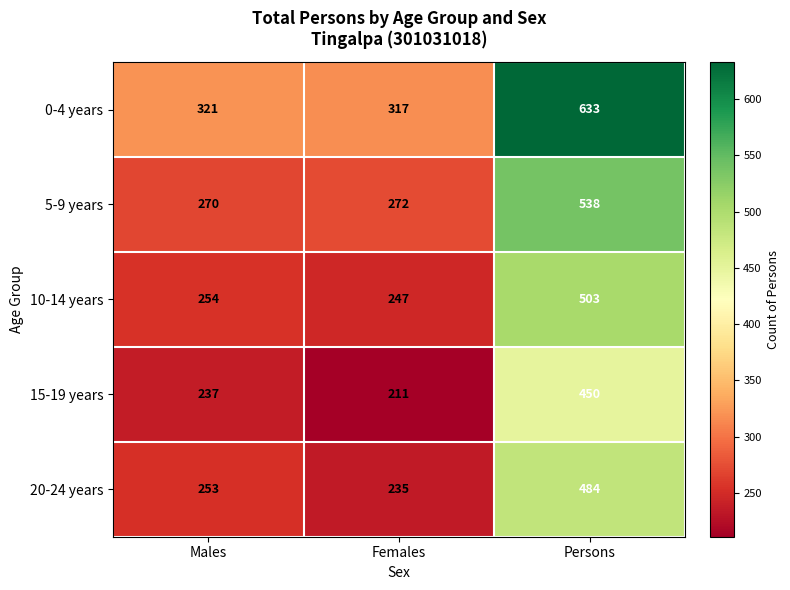

What is the total value across all series at Males?

1335